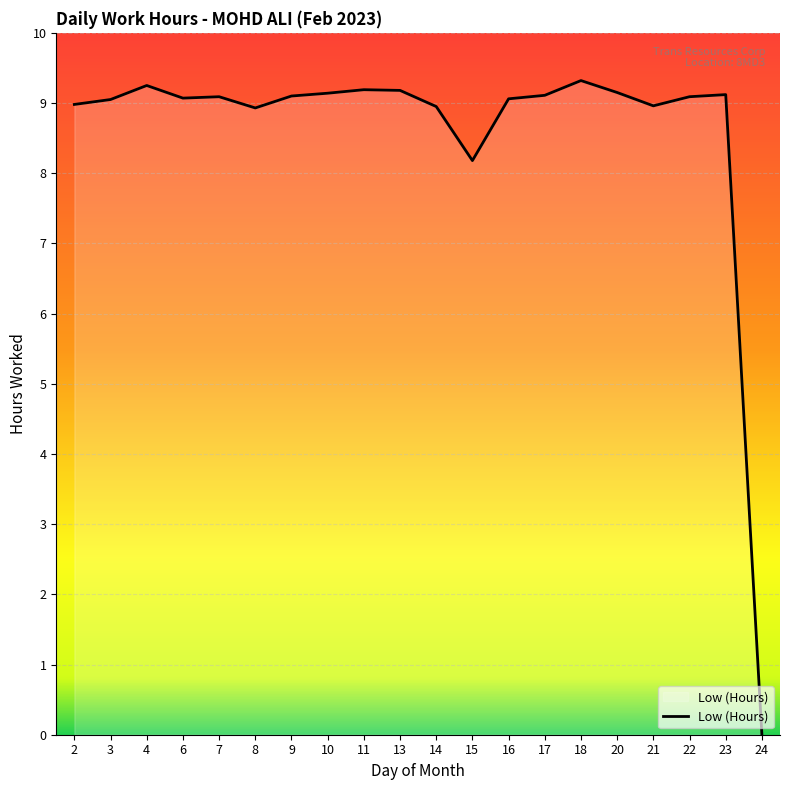

Which has a higher value, 10 or 3?

10